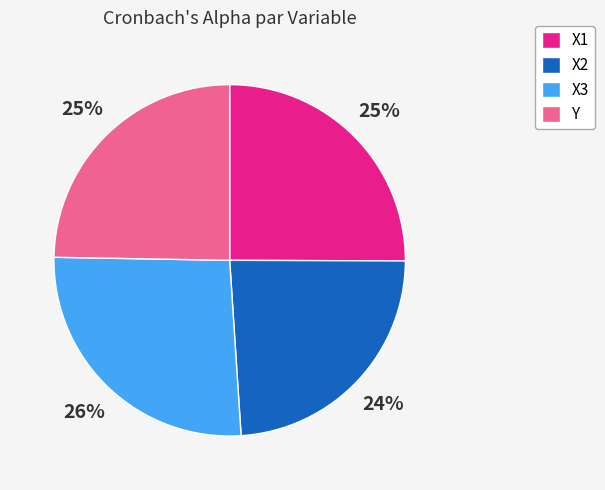

Is the sum of X3 and X1 greater than half?

Yes